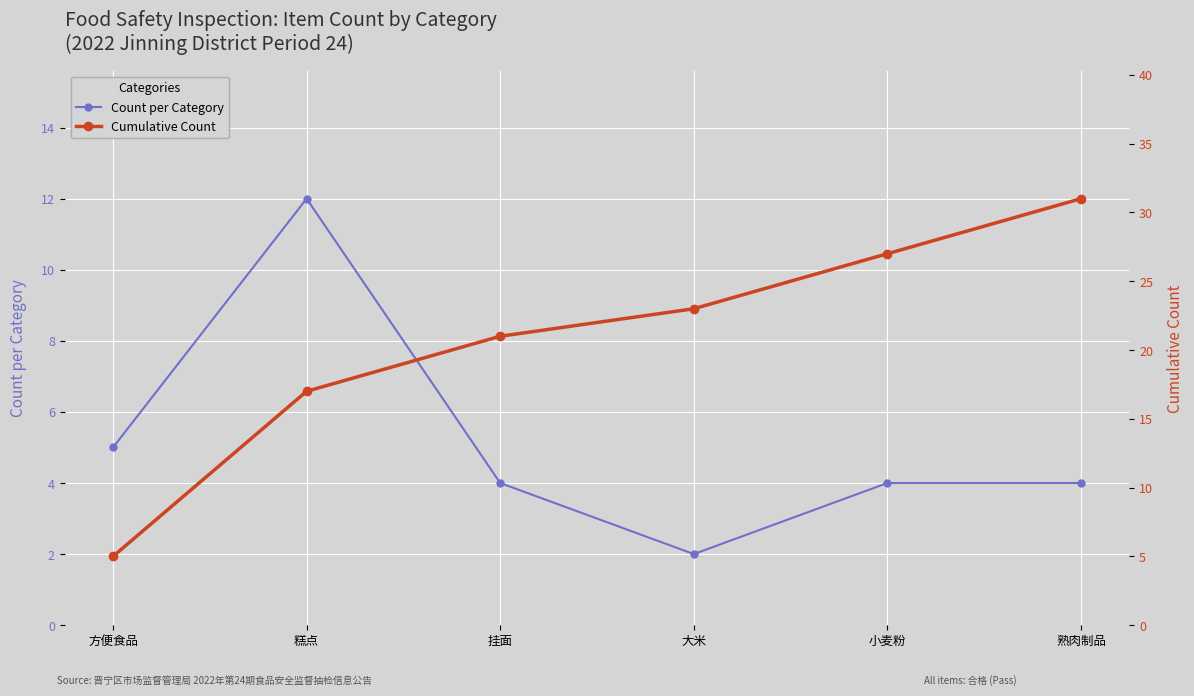

Read the Cumulative Count value at 熟肉制品.

31